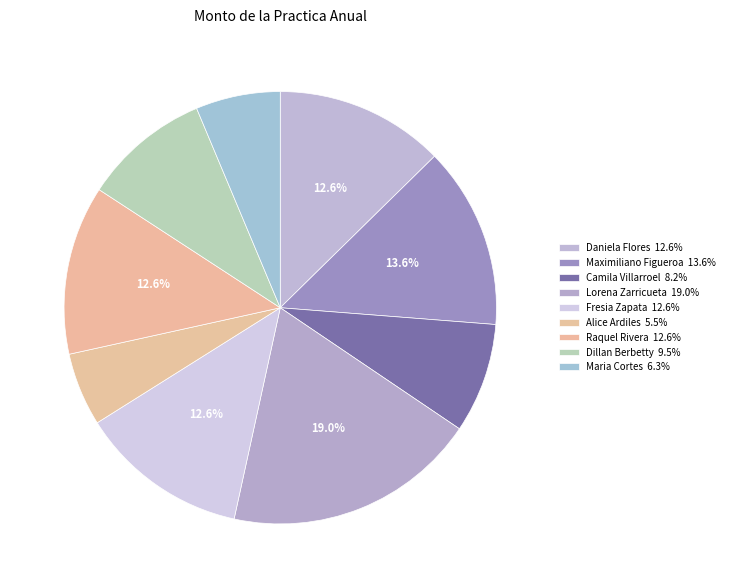

What is the change in value from Daniela Flores to Alice Ardiles?

-68000